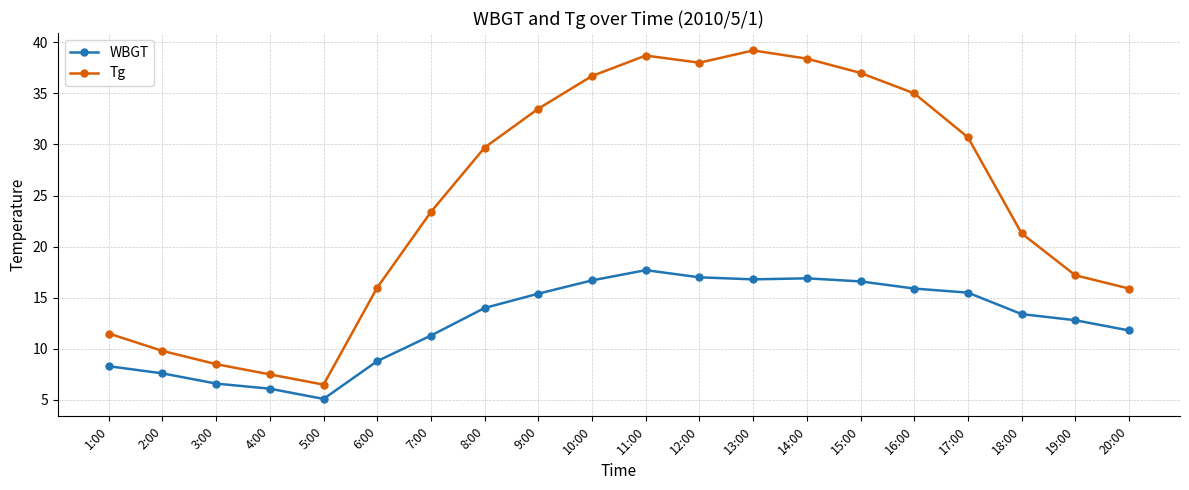

Rank the series by their maximum value, from highest to lowest.

Tg, WBGT